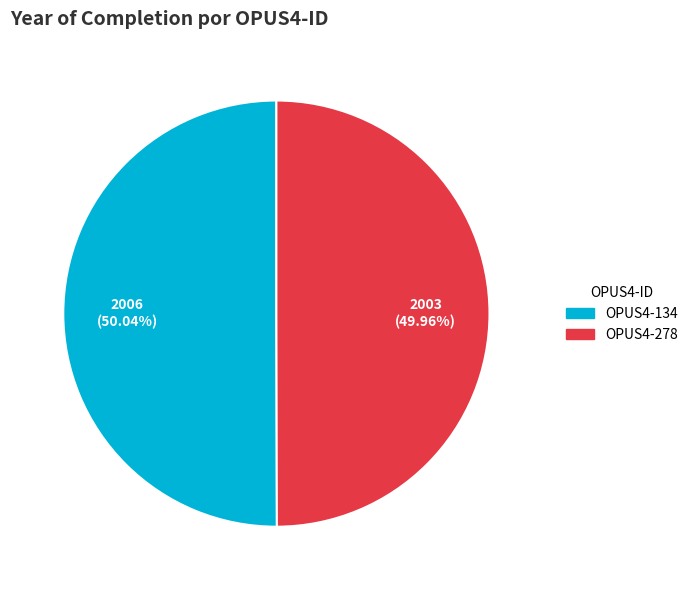

What is the ratio of the value at OPUS4-278 to the value at OPUS4-134?

1.0